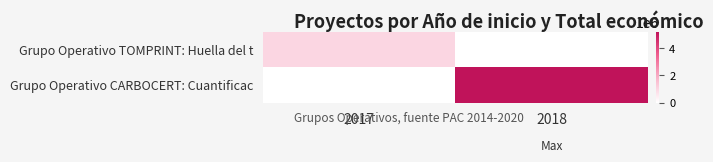

Between 2017 and 2018, which series saw the biggest shift?

Grupo Operativo CARBOCERT: Cuantificac